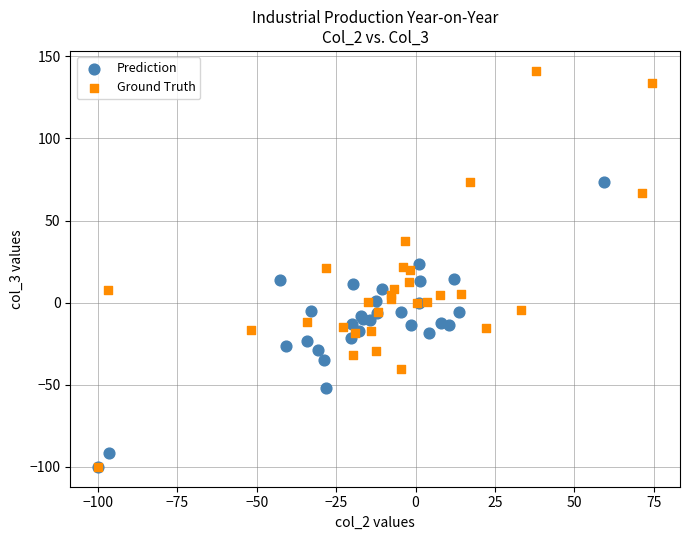

Which series has the widest spread of Y values?

Ground Truth